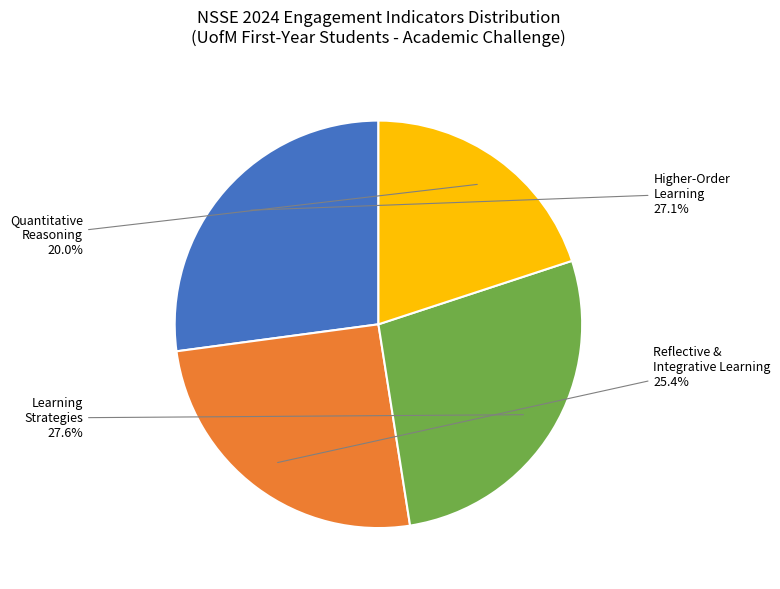

Is there any slice that represents more than half of the pie?

No